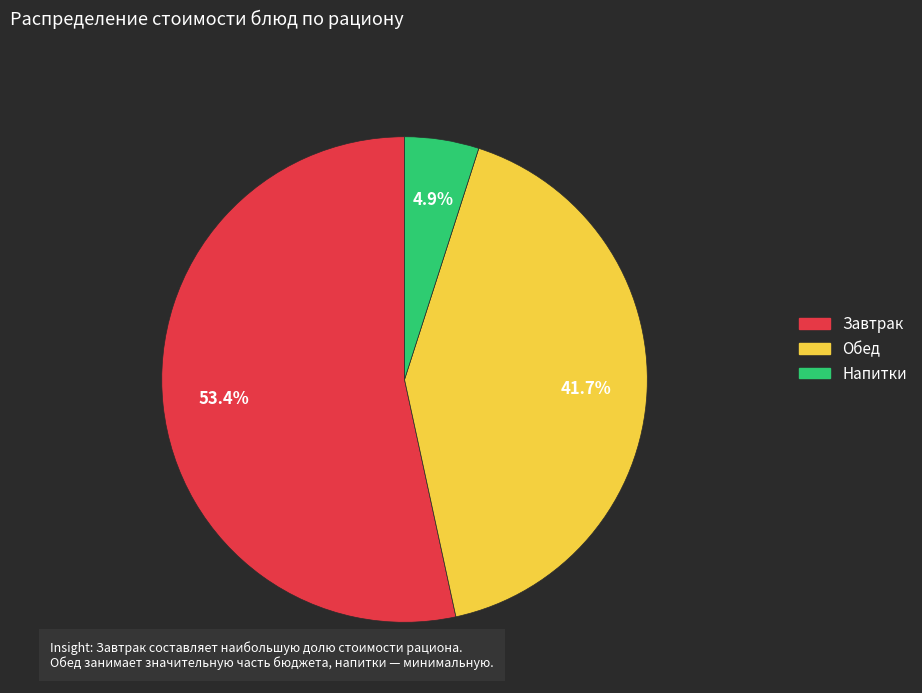

Is there any slice that represents more than half of the pie?

Yes